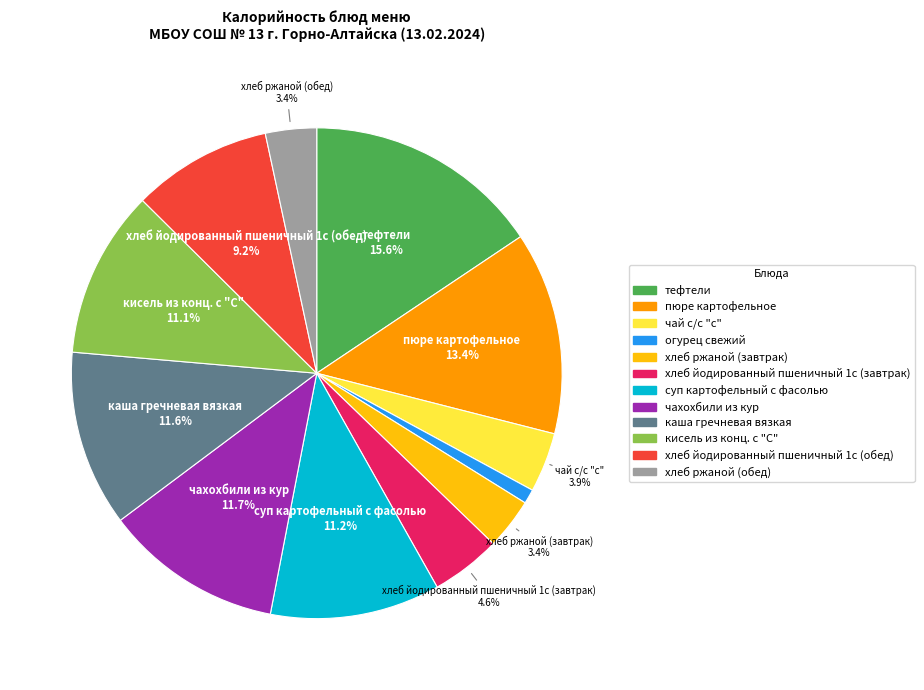

True or false: чахохбили из кур accounts for 22% of the total.

False